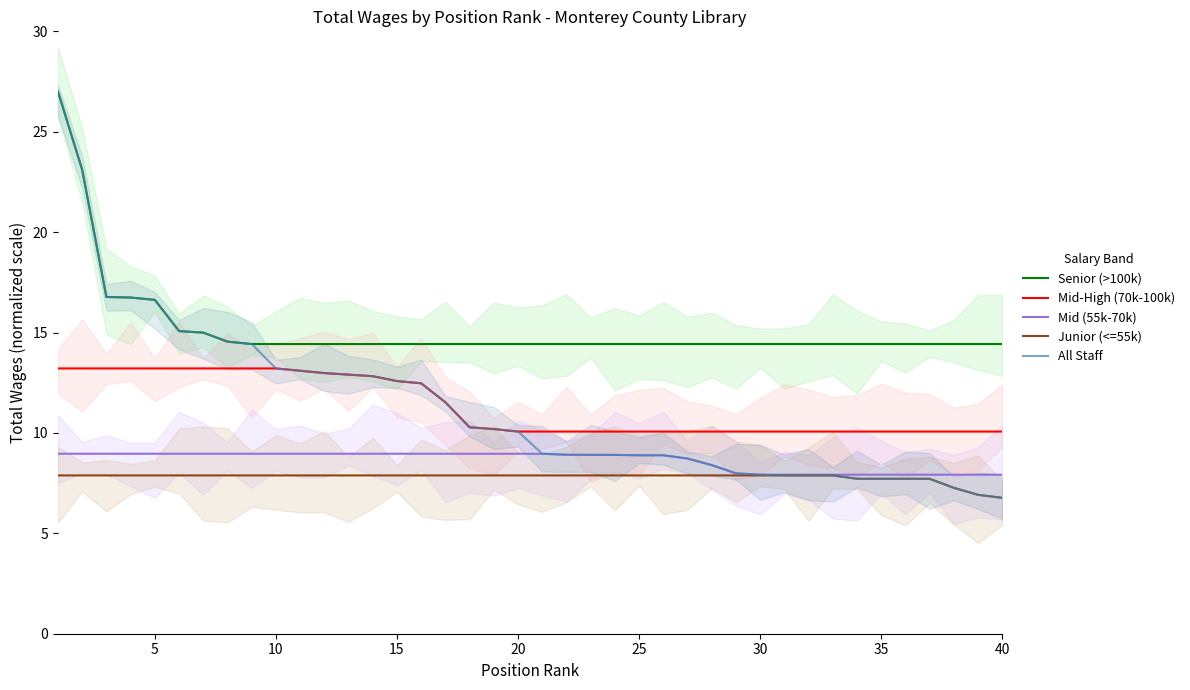

How many categories are shown in the chart?

40